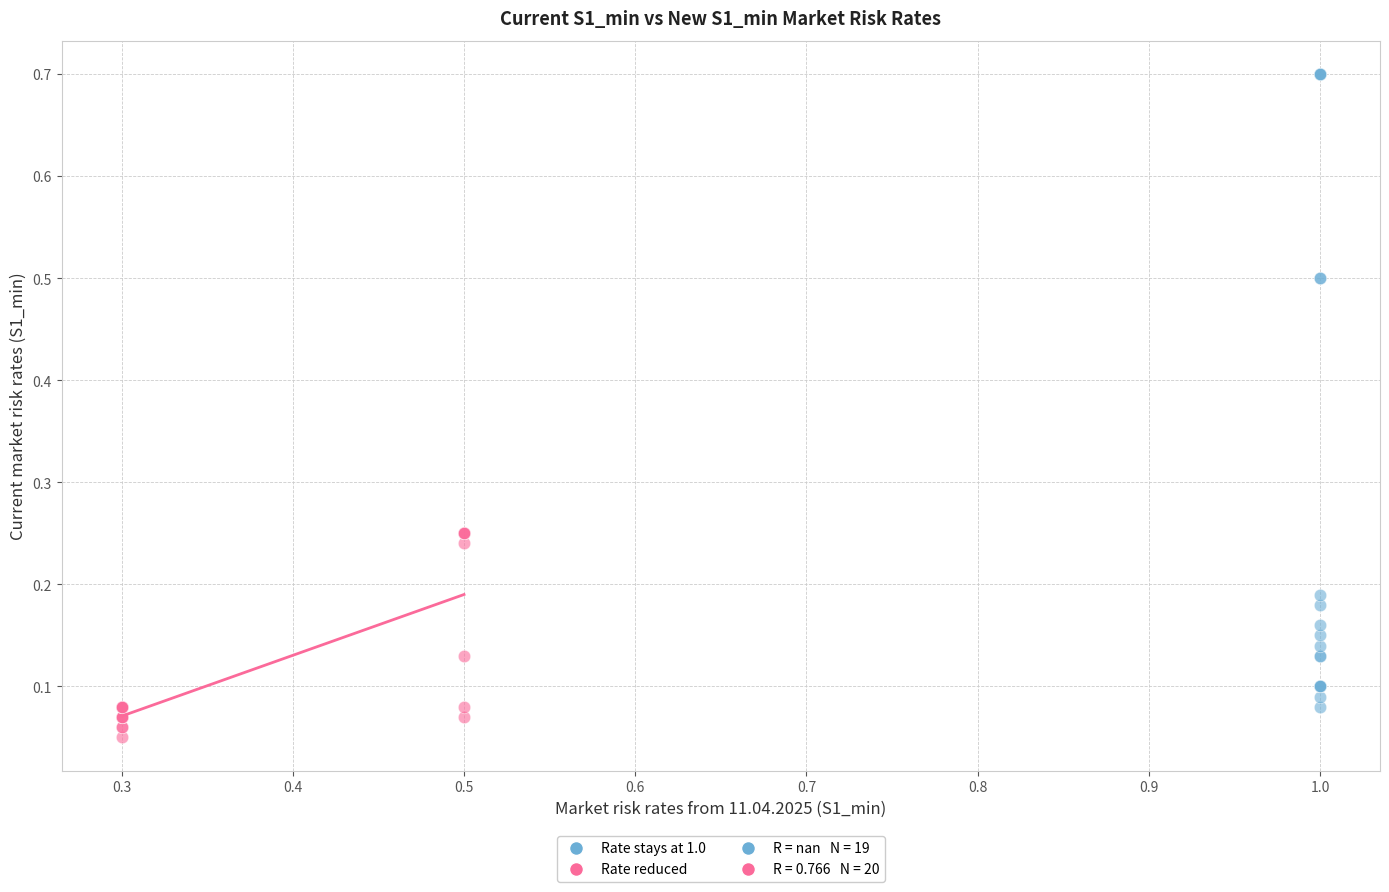

Which series contains the lowest Y value?

Rate reduced